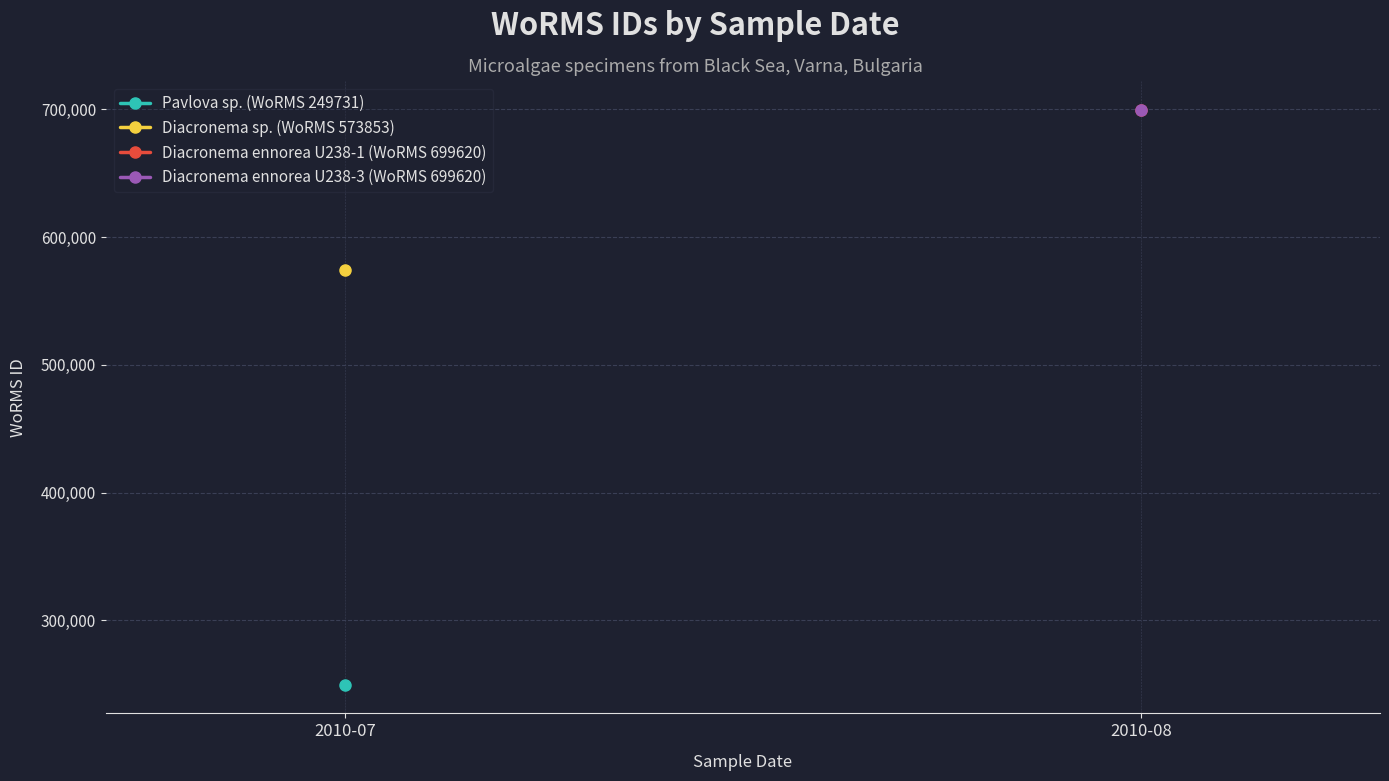

What is the lowest value of the Pavlova sp. (WoRMS 249731) series?

249731.0